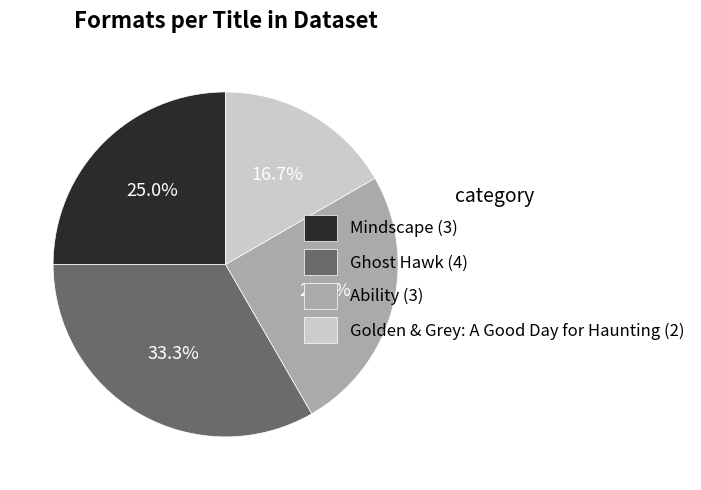

What is the smallest slice in the pie chart?

Golden & Grey: A Good Day for Haunting